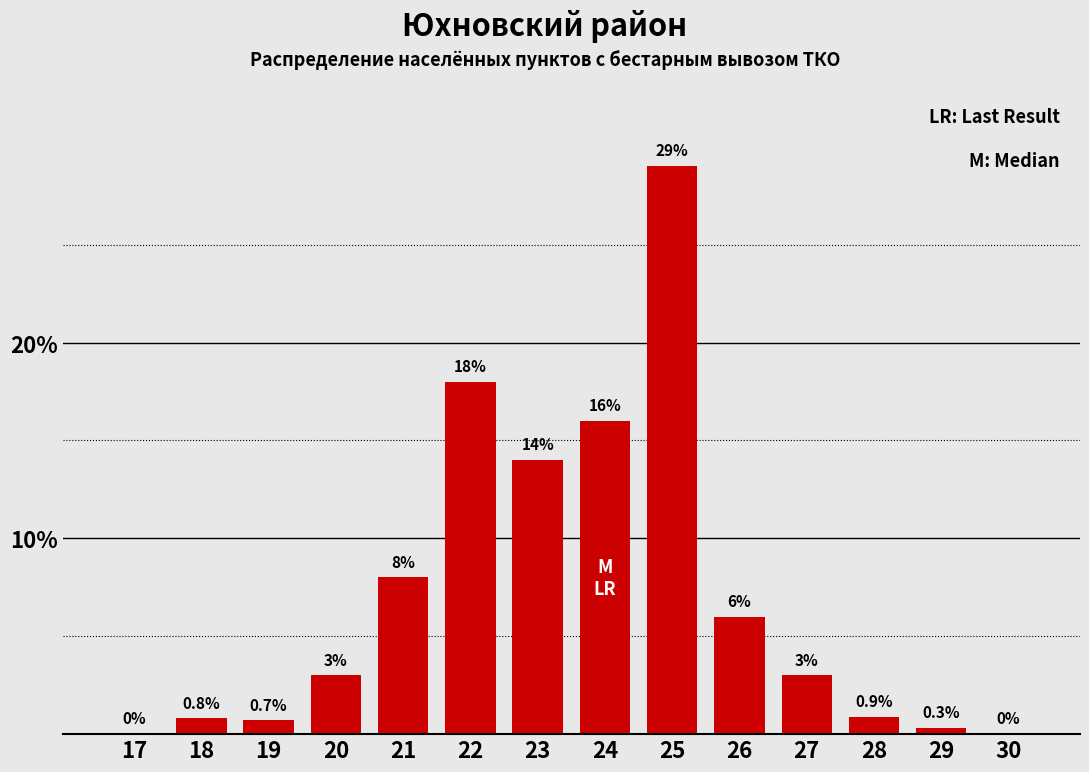

Reading left to right, extract all data points from this chart.

17=0.0	18=0.8	19=0.7	20=3.0	21=8.0	22=18.0	23=14.0	24=16.0	25=29.0	26=6.0	27=3.0	28=0.9	29=0.3	30=0.0